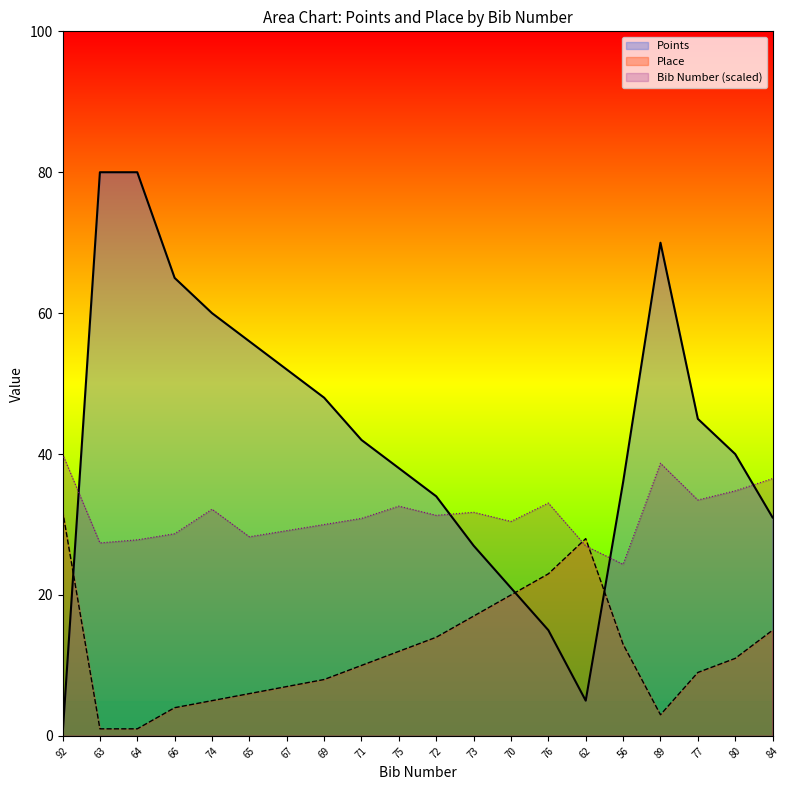

At which category does Points reach its first local peak?

89